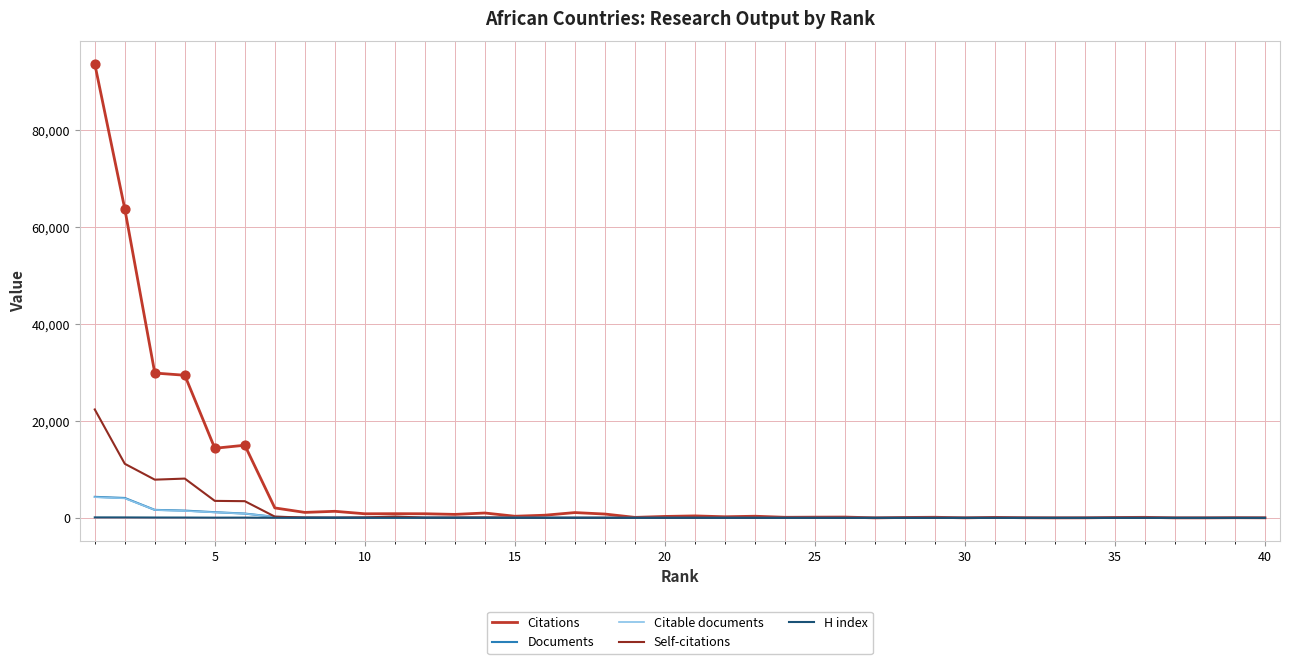

Which series has the largest total across all categories?

Citations